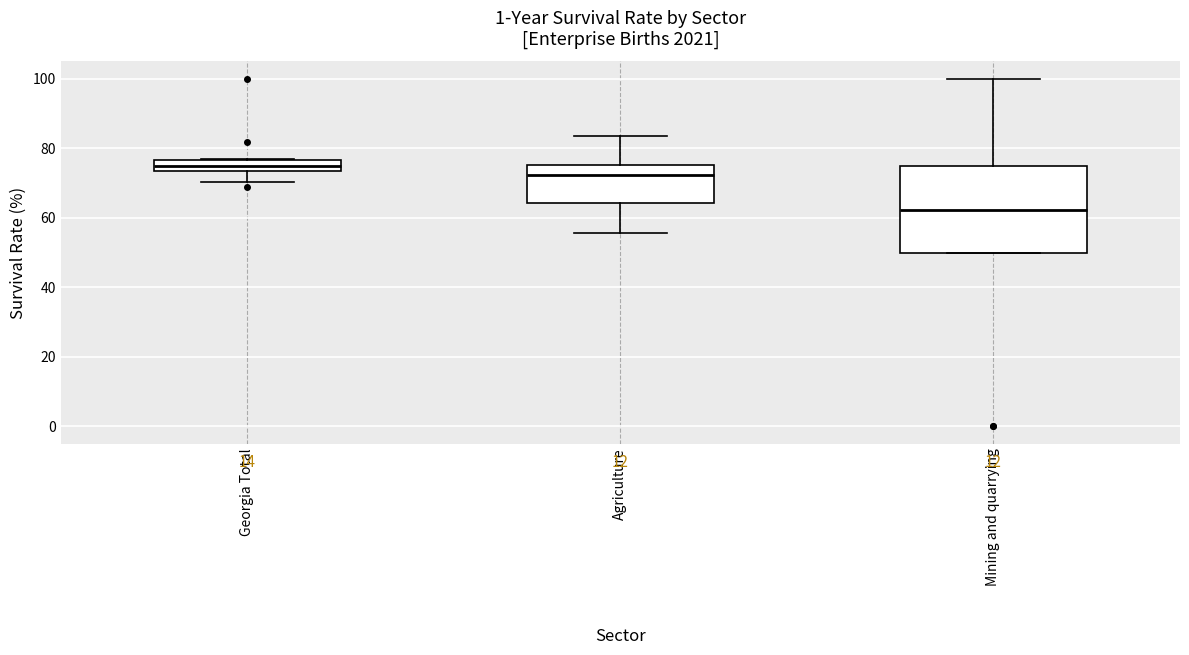

Which box is the tallest, from its lower edge to its upper edge?

Mining and quarrying